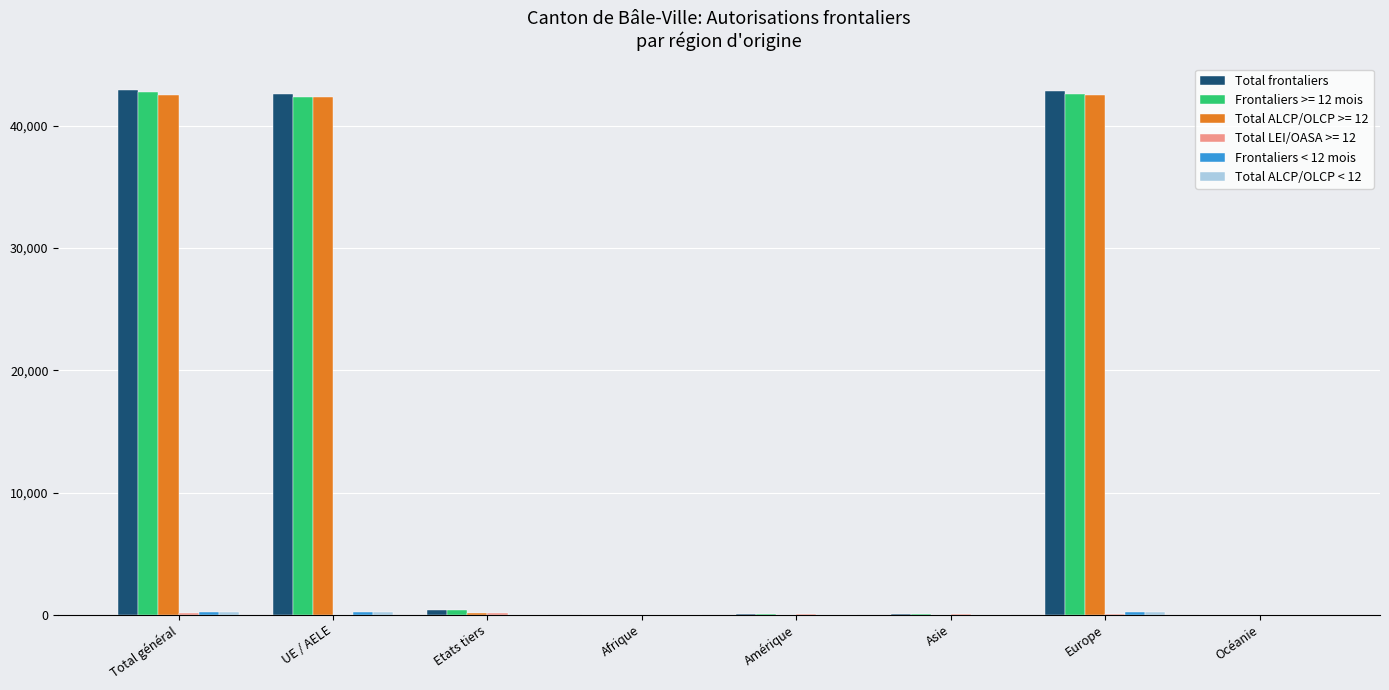

What is the label of the 1st bar from the left?

Total général